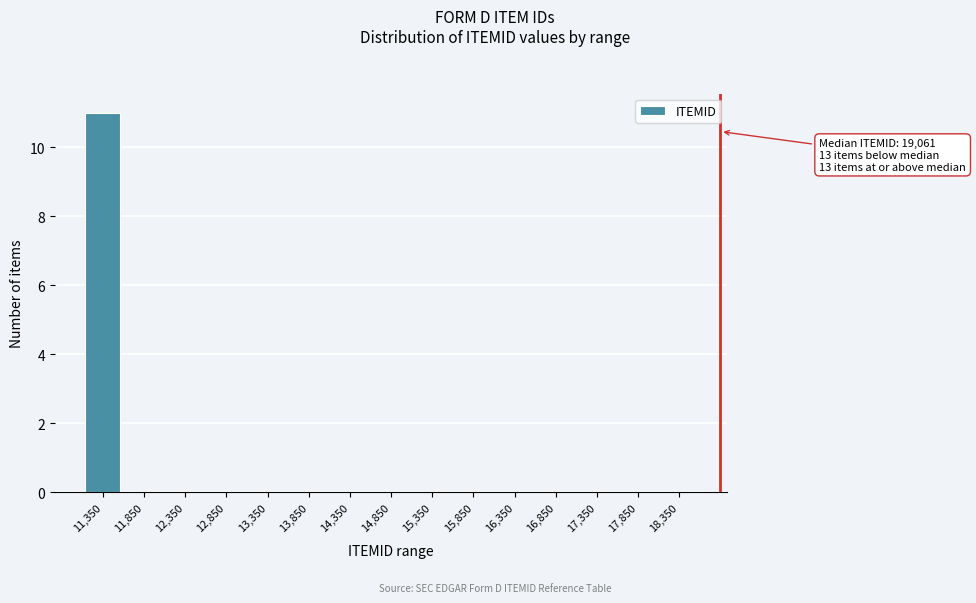

Reading right to left, transcribe all the data shown in this chart.

18,350=0	17,850=0	17,350=0	16,850=0	16,350=0	15,850=0	15,350=0	14,850=0	14,350=0	13,850=0	13,350=0	12,850=0	12,350=0	11,850=0	11,350=11